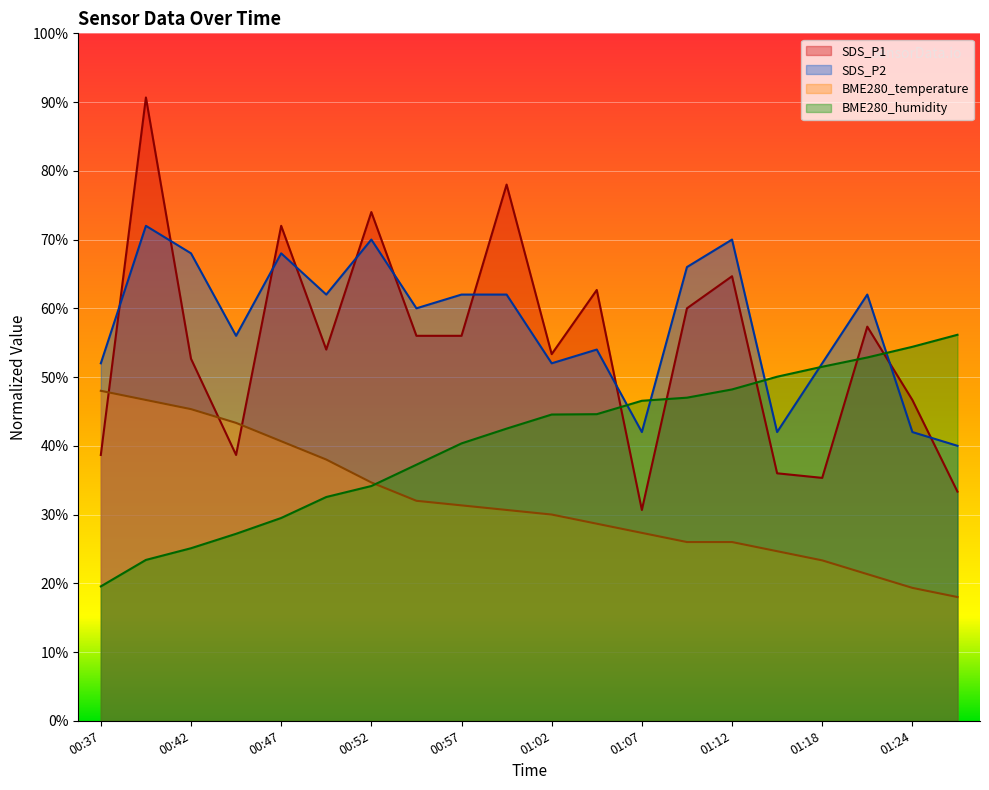

Between 00:47 and 01:18, which series saw the biggest shift?

SDS_P1